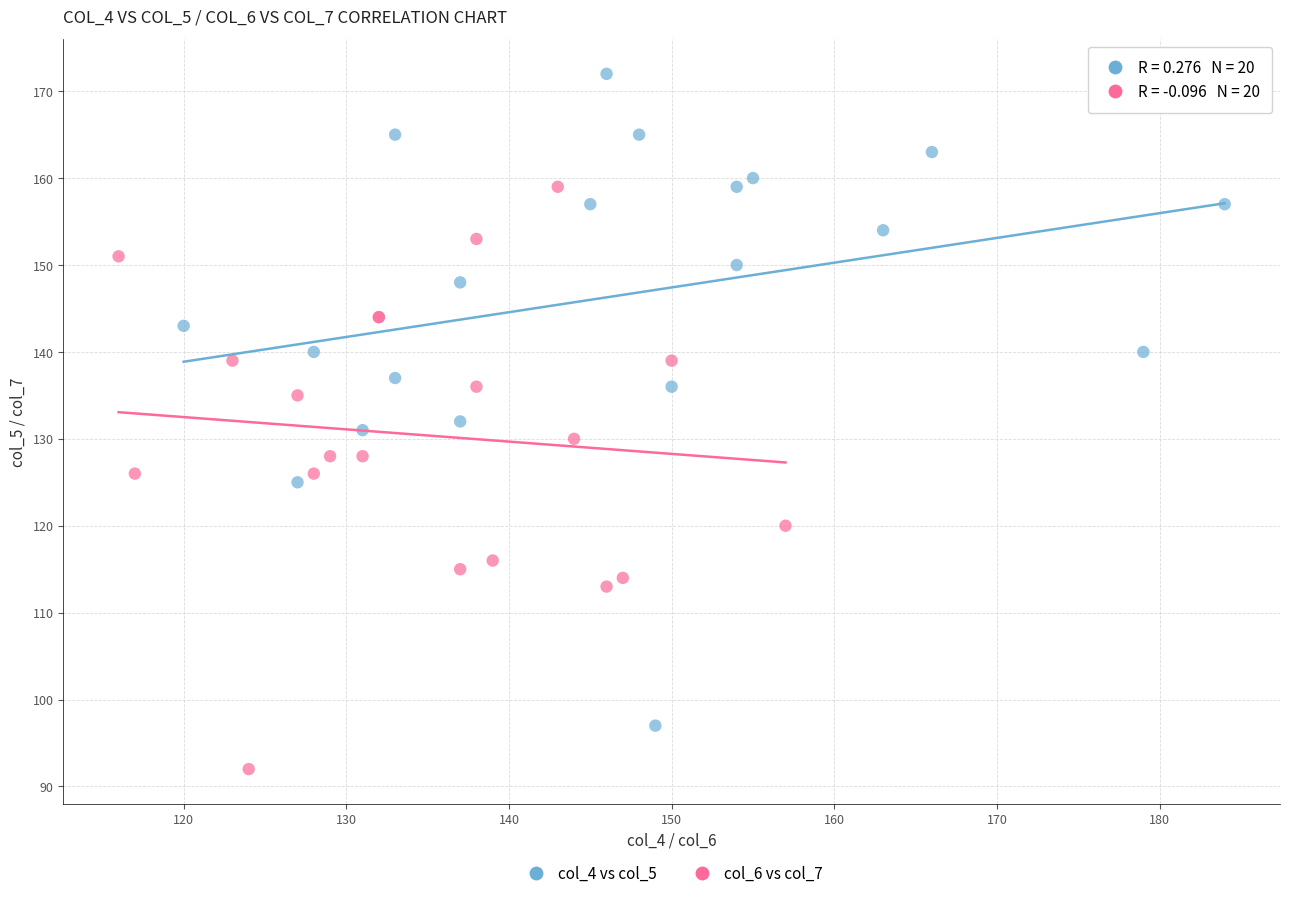

Which series has the largest Y range (max minus min)?

col_4 vs col_5